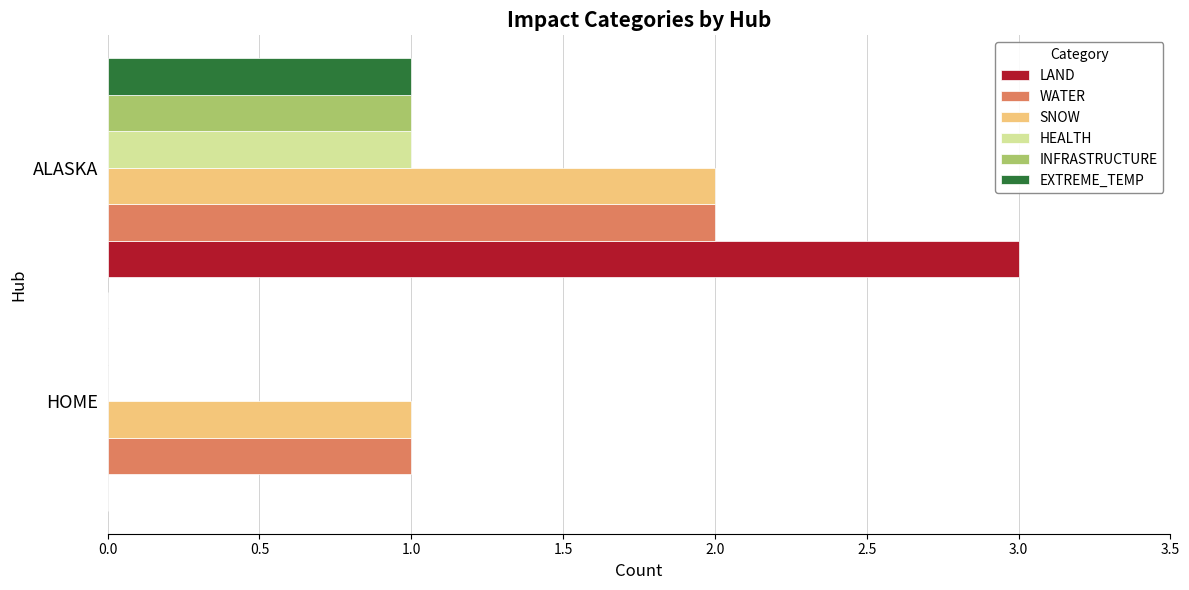

The HEALTH series shows 1 at ALASKA. True or false?

True